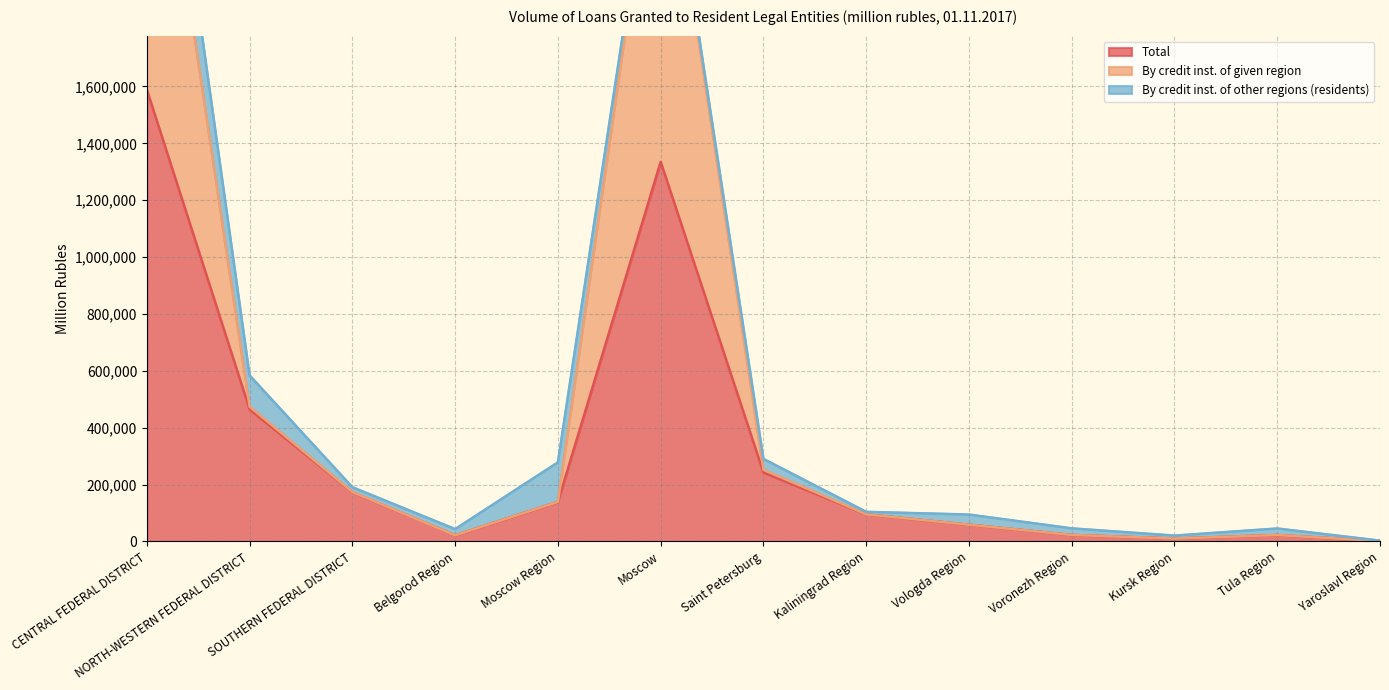

True or false: Total and By credit inst. of given region cross at least once.

False